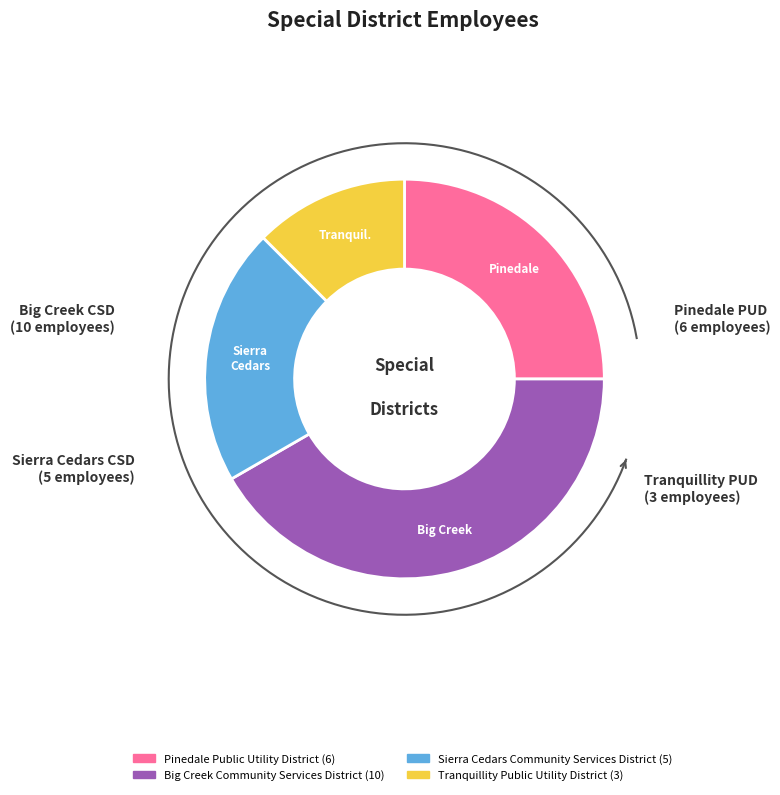

How many segments does this pie chart have?

4